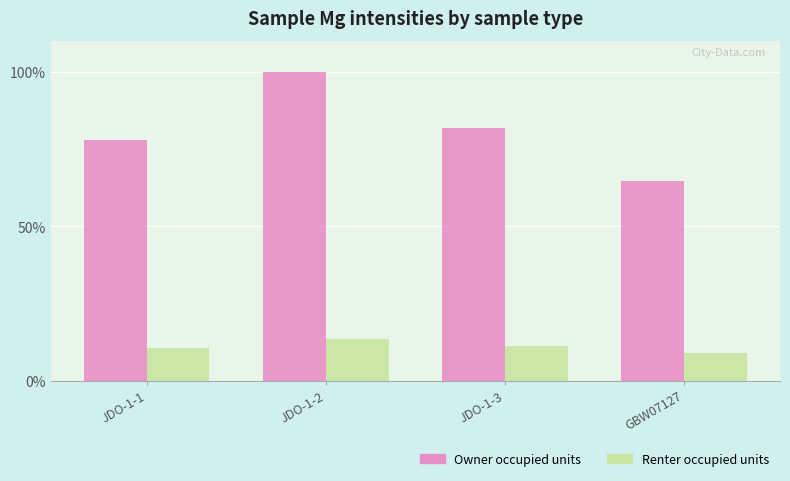

Rank the series at JDO-1-3 from lowest to highest value.

Renter occupied units, Owner occupied units